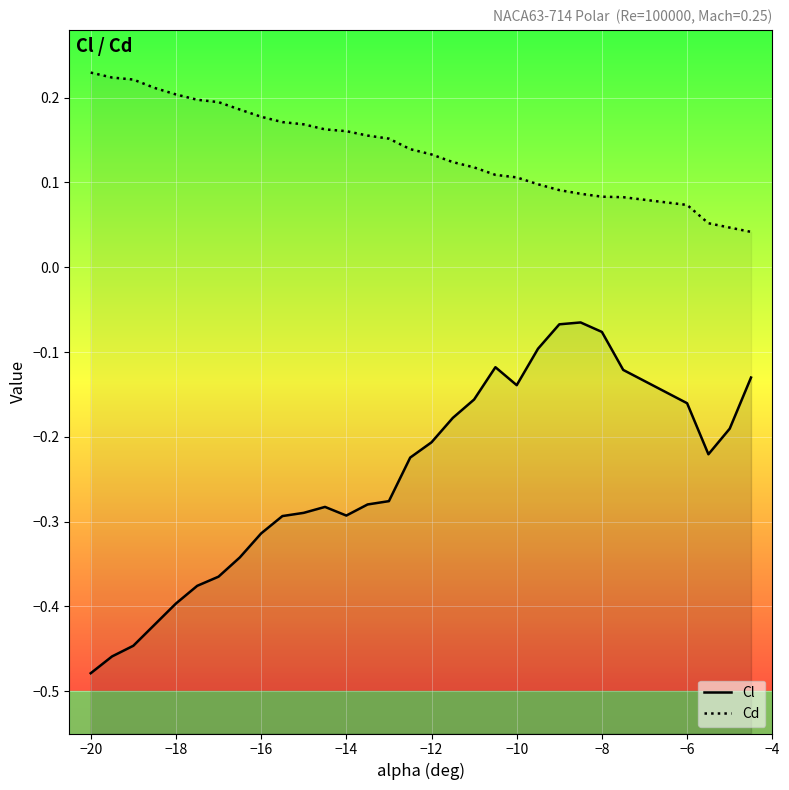

True or false: Cd has more than 0 points higher than both neighbors.

False